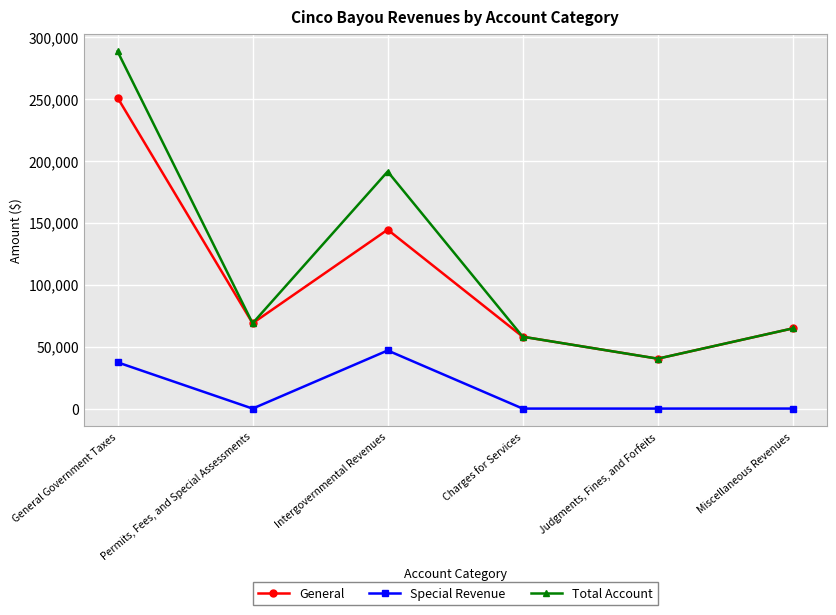

What is the spread (max minus min) of values at General Government Taxes?

250896